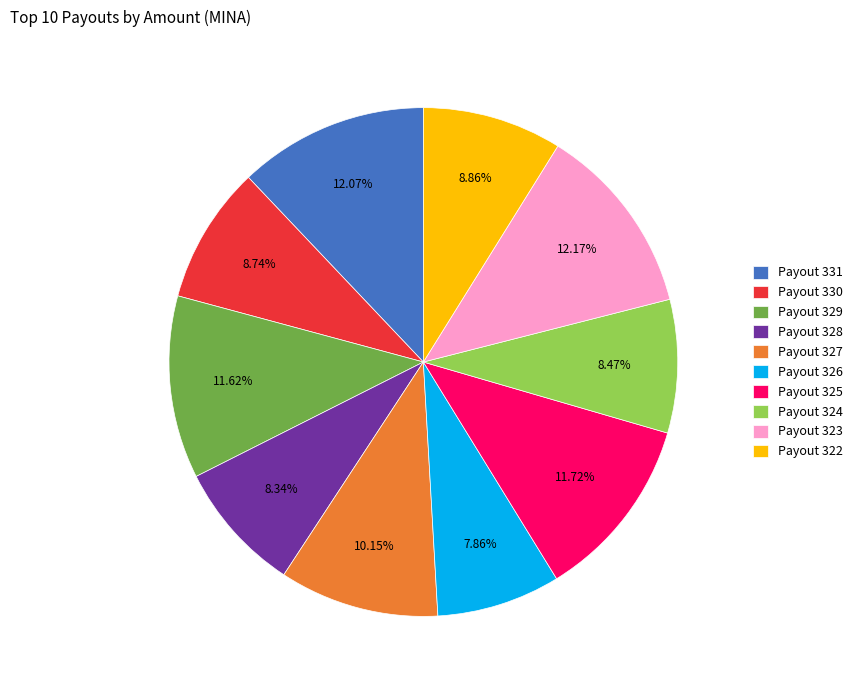

To the nearest percent, what portion does Payout 329 represent?

12%